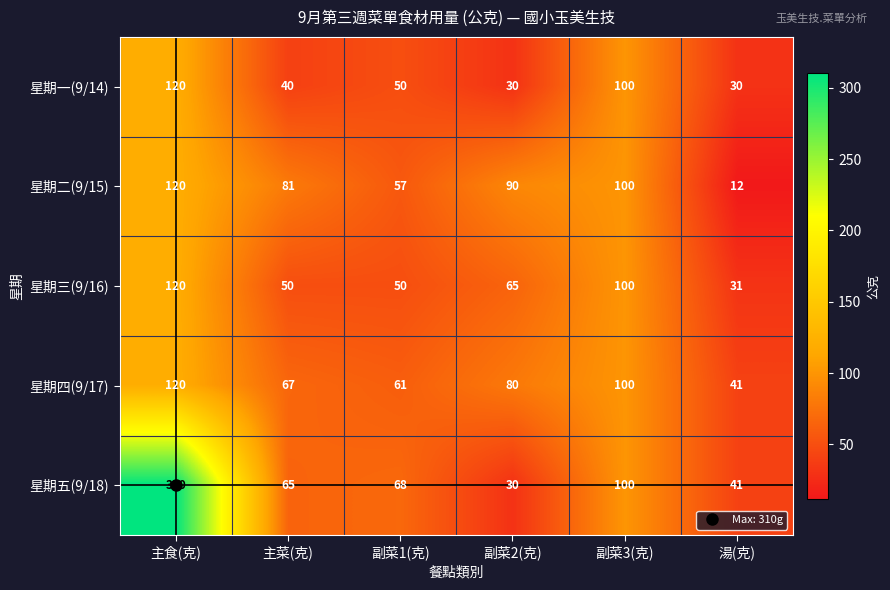

At how many categories does at least one series exceed 125?

1